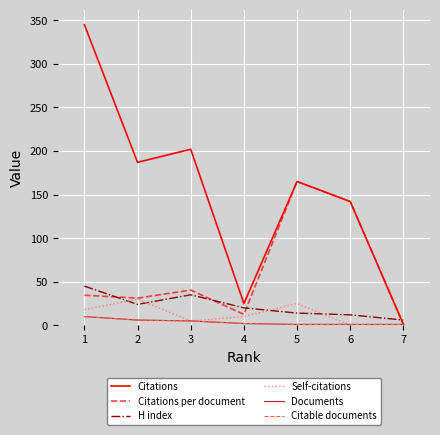

What is the approximate value of Self-citations at 4?

10.0